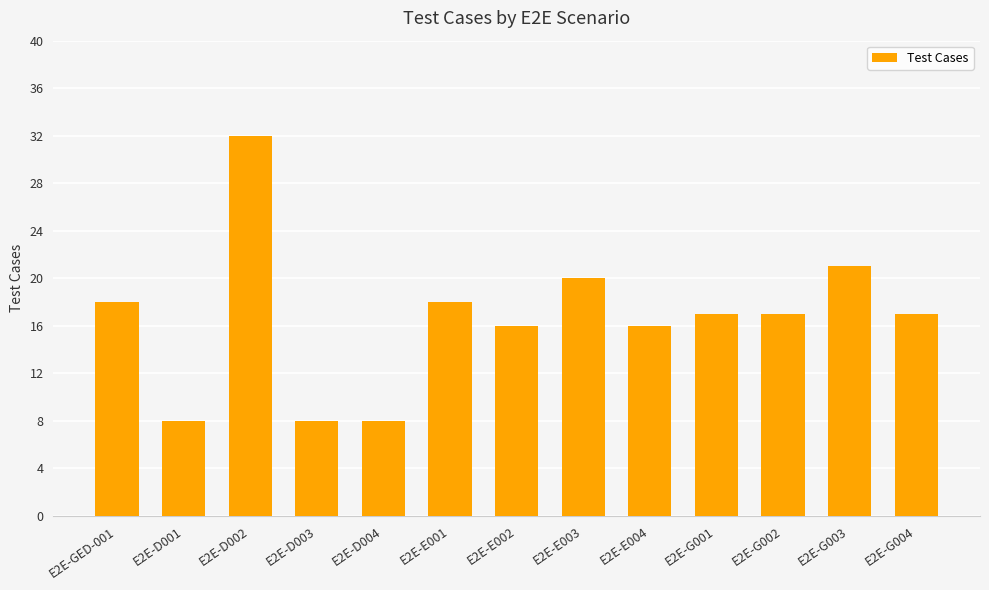

What position from the left is E2E-D002?

3